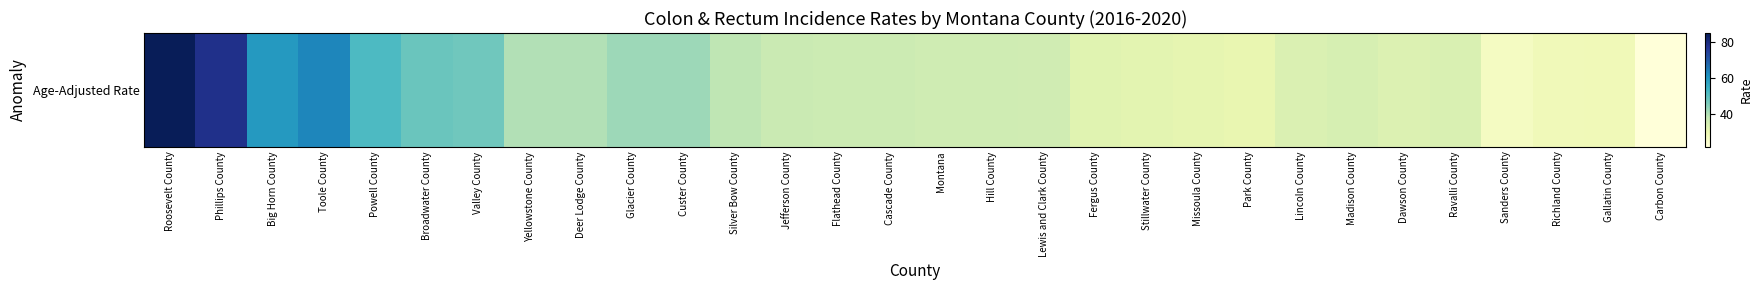

Where does the data first go above 36?

Roosevelt County